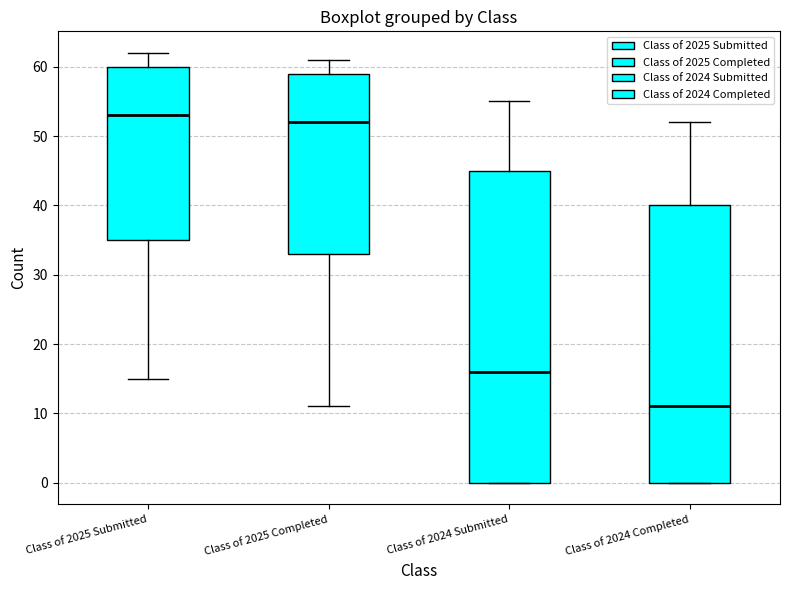

Reading left to right, read every box against the y-axis: the position of its median line, the range the box covers, and the ends of its whiskers. The values are not printed on the chart, so give them approximately, as read against the axis.

Class of 2025 Submitted: median 53, box 35 to 60, whiskers 15 to 62
Class of 2025 Completed: median 52, box 33 to 59, whiskers 11 to 61
Class of 2024 Submitted: median 16, box 0 to 45, whiskers 0 to 55
Class of 2024 Completed: median 11, box 0 to 40, whiskers 0 to 52